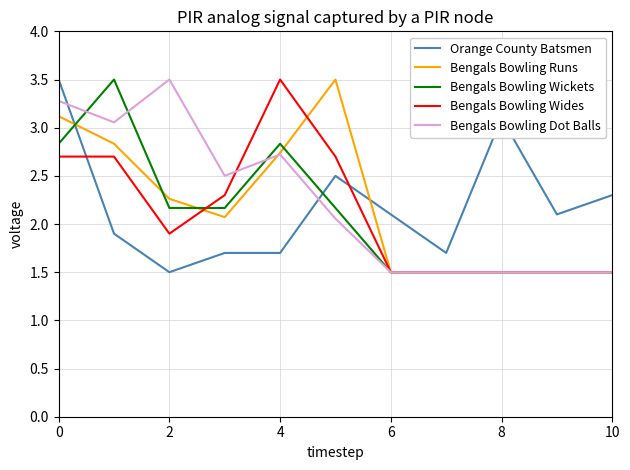

What is the highest value of the Bengals Bowling Dot Balls series?

3.5